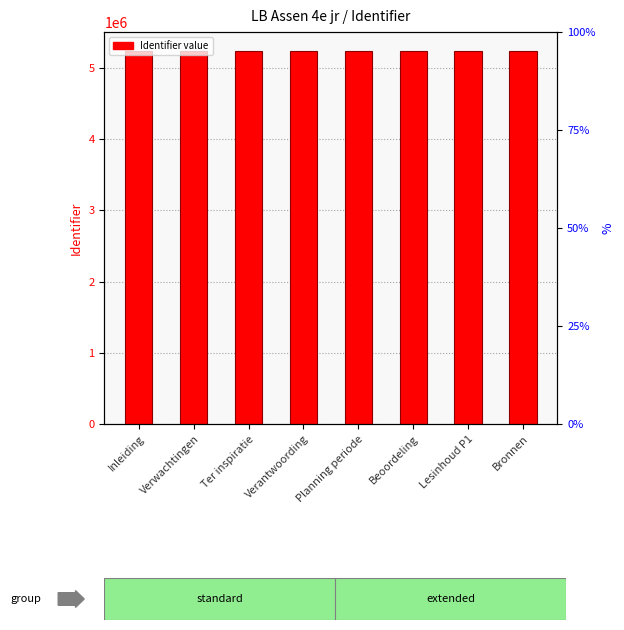

List the labels in order of value, largest first.

Bronnen, Lesinhoud P1, Beoordeling, Planning periode, Verantwoording, Ter inspiratie, Verwachtingen, Inleiding